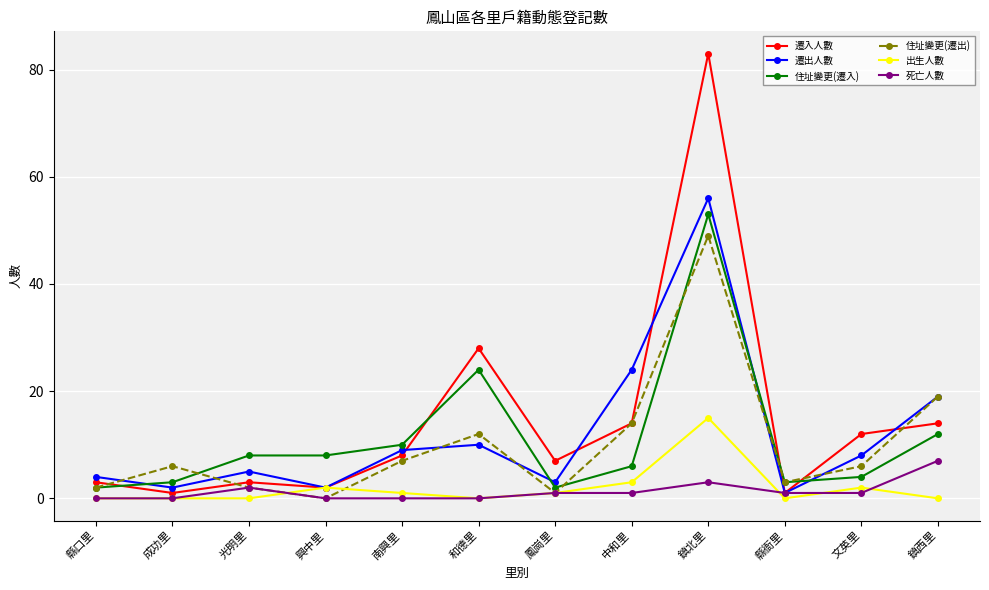

What is the label of the 5th point from the right?

中和里